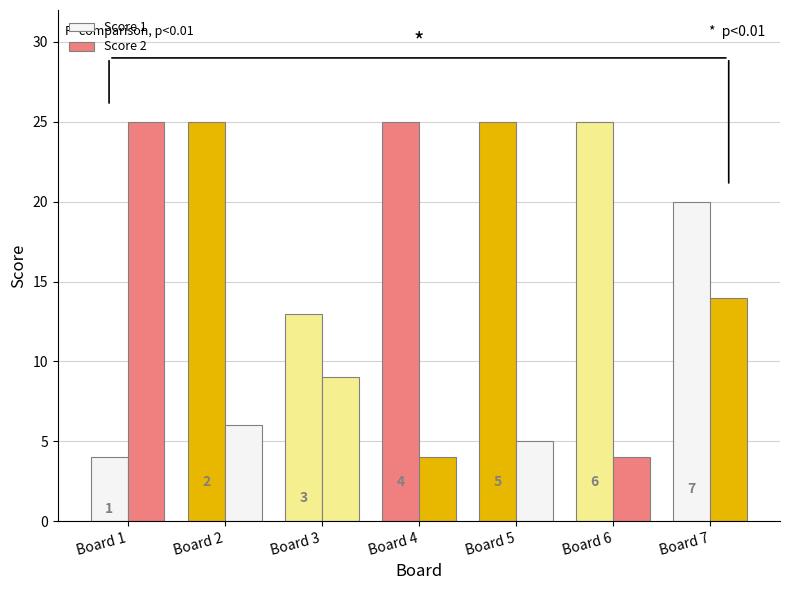

How many bars are there in total?

14